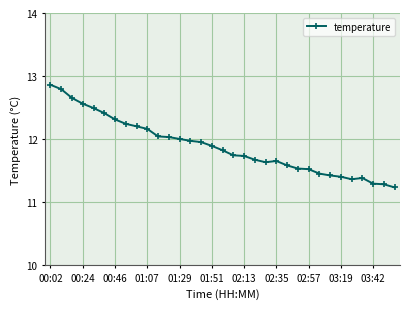

Is this an area chart (filled region under the line)?

No